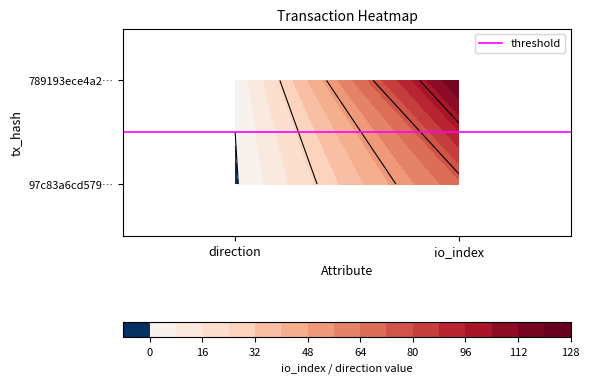

How many data points in 789193ece4a2a1eda73a48ead50df960330d417 are less than 121?

1